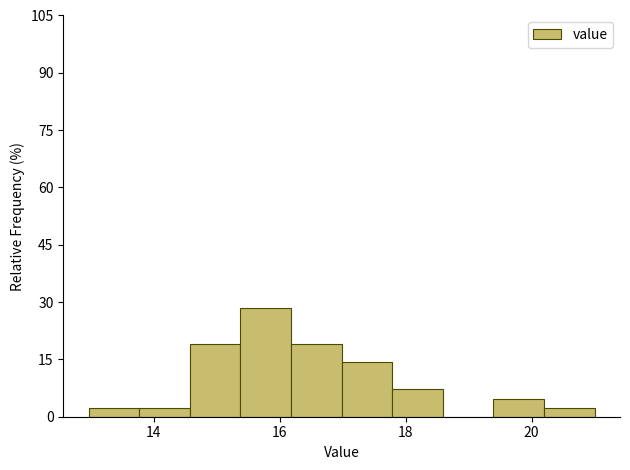

Over which range of the x-axis is the bar tallest?

15.4 to 16.2